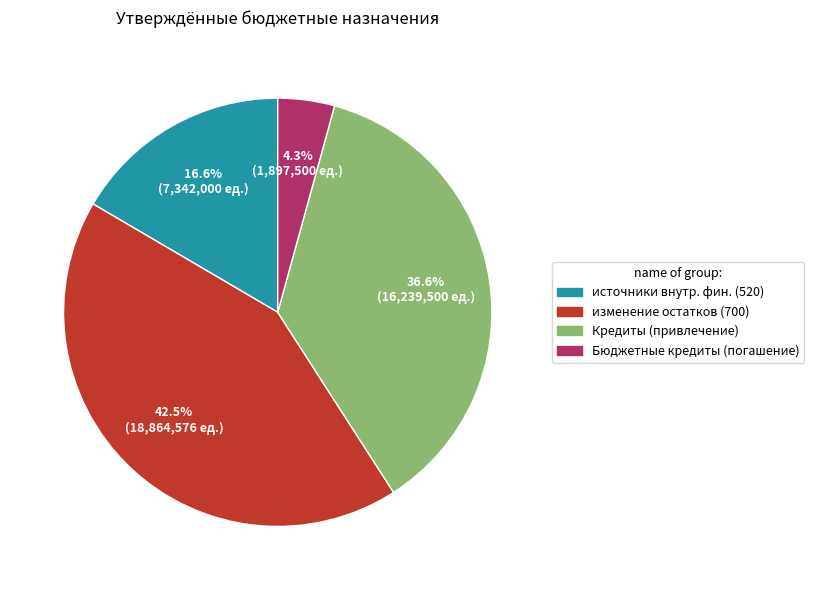

Is there a majority slice in this chart?

No